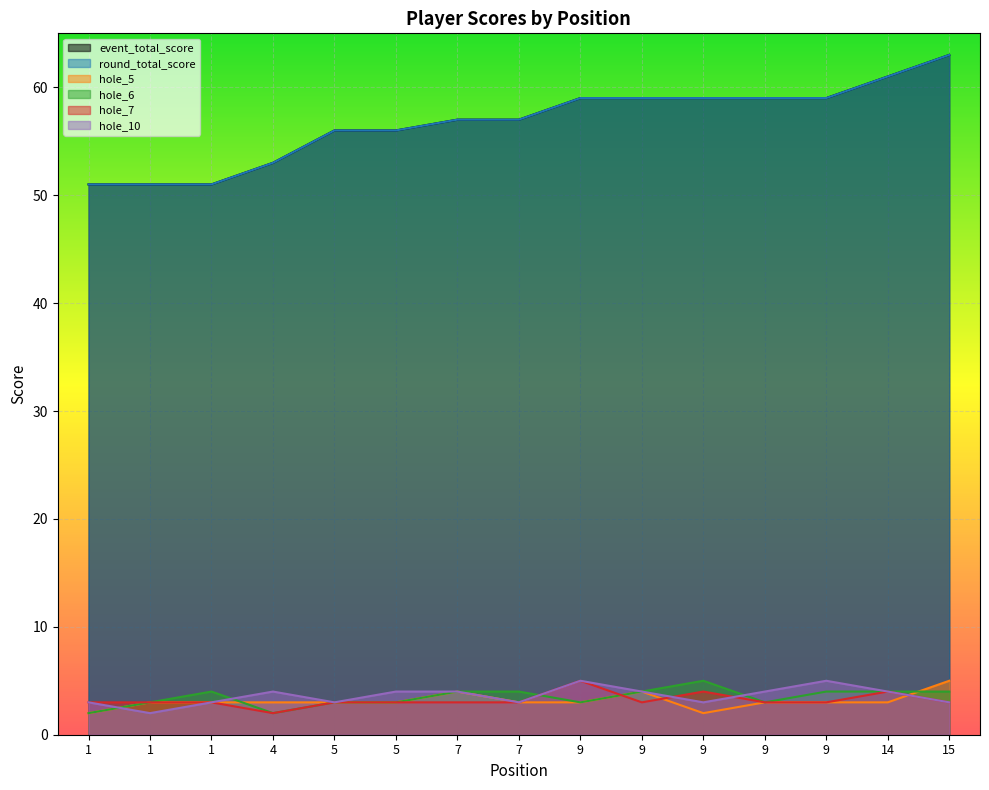

At how many categories does at least one series exceed 60?

2